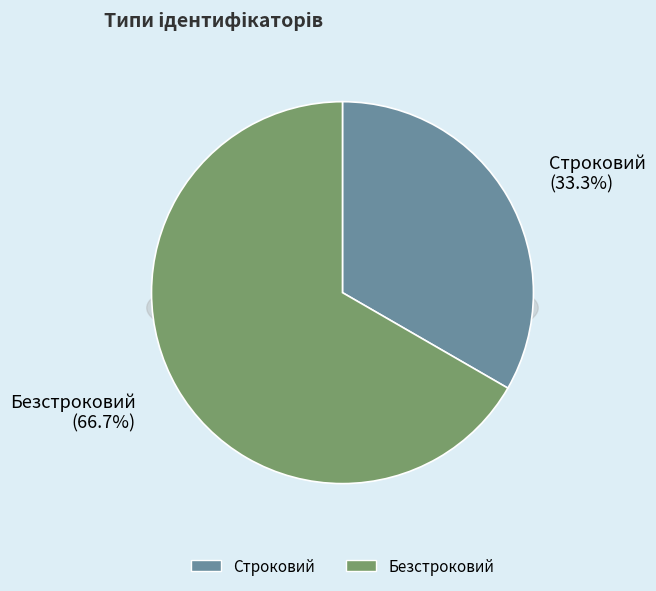

Does Строковий represent more than half of the total?

No